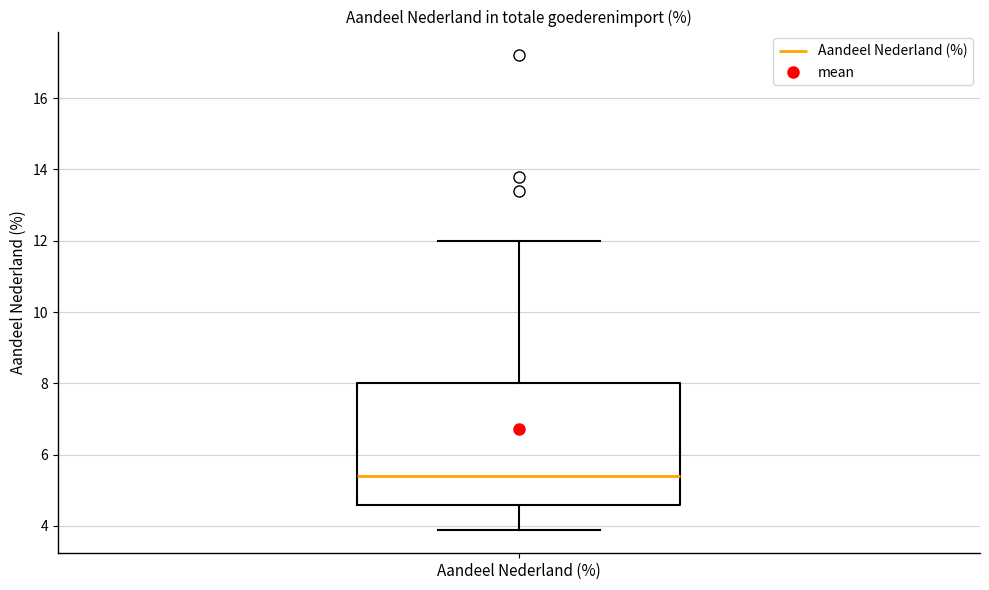

Where is the upper edge of the box for Aandeel Nederland (%) on the y-axis? The values are not printed on the chart, so give them approximately, as read against the axis.

8.0